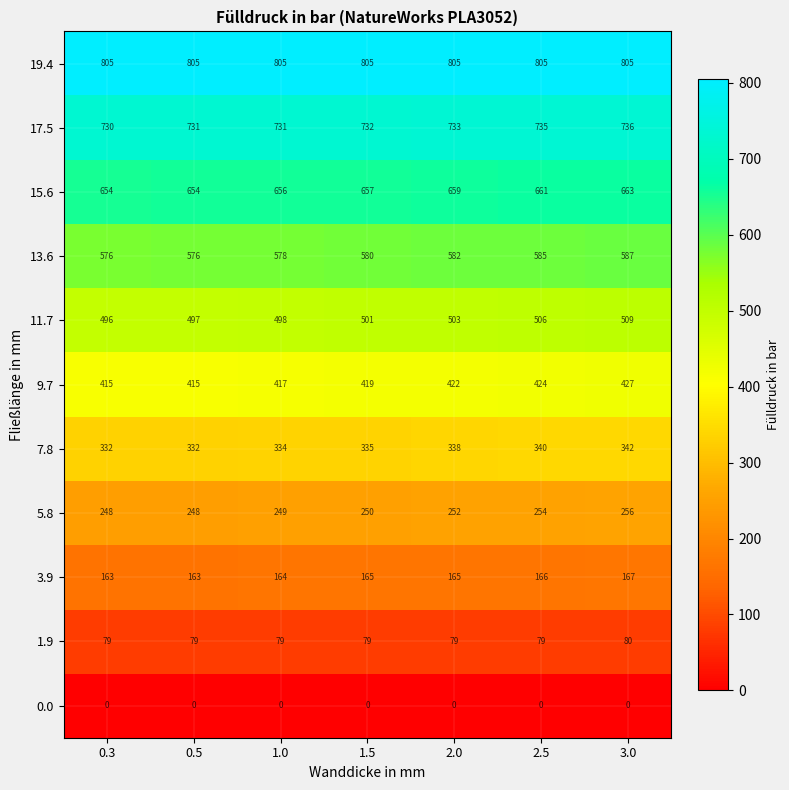

What value does the 17.5 series have at 2.0?

733